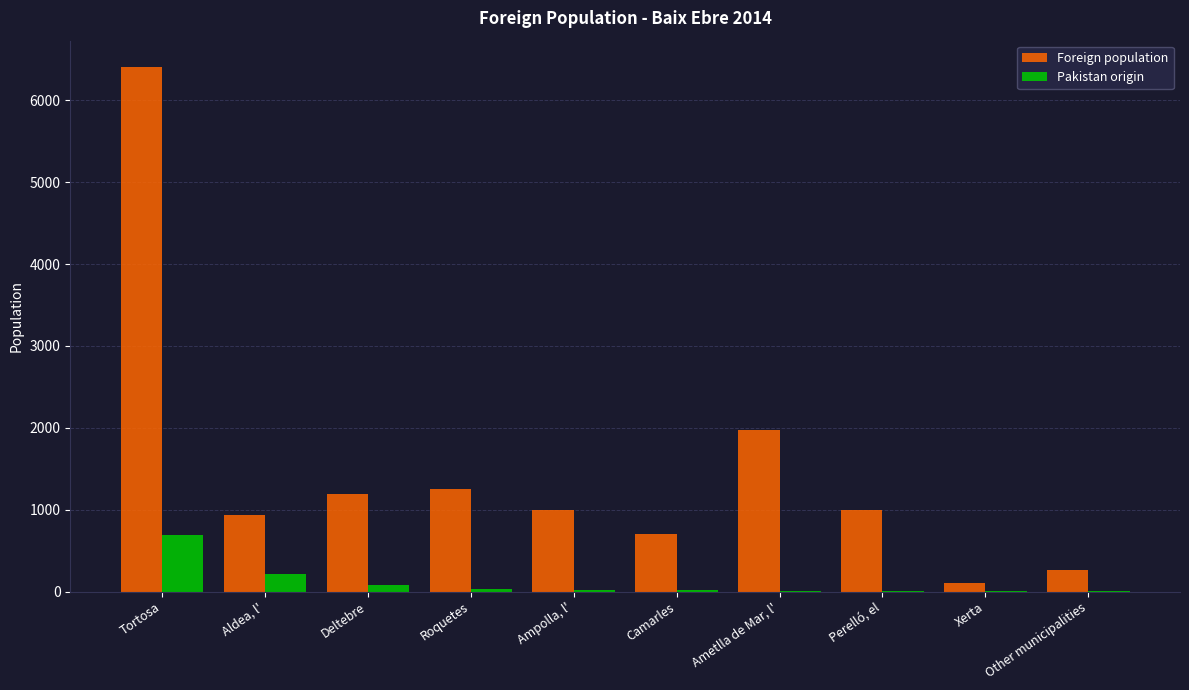

Does the chart contain stacked bars?

No